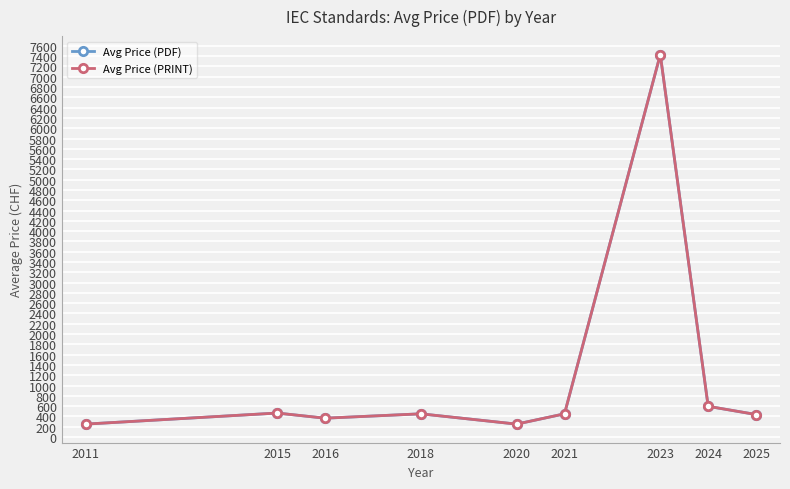

Reading left to right, extract all data points from this chart.

Avg Price (PDF): 2011=250.0	2015=465.0	2016=365.0	2018=450.0	2020=250.0	2021=450.0	2023=7431.3	2024=595.6	2025=436.5
Avg Price (PRINT): 2011=250.0	2015=465.0	2016=365.0	2018=450.0	2020=250.0	2021=450.0	2023=7431.3	2024=595.6	2025=436.5